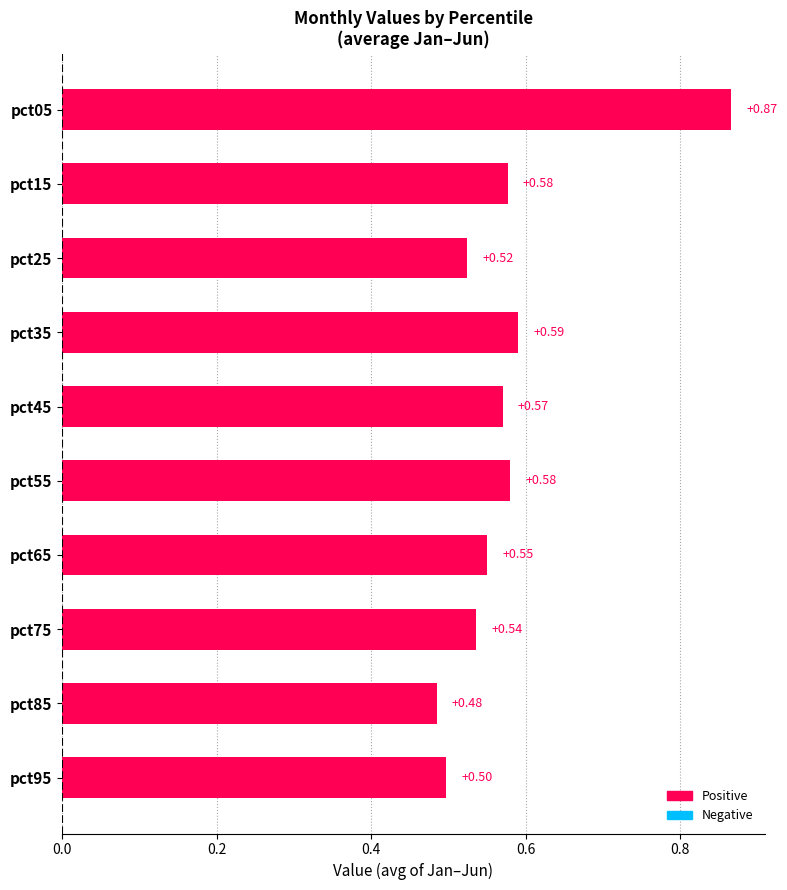

What is the sum of the values at pct45 and pct65?

1.1